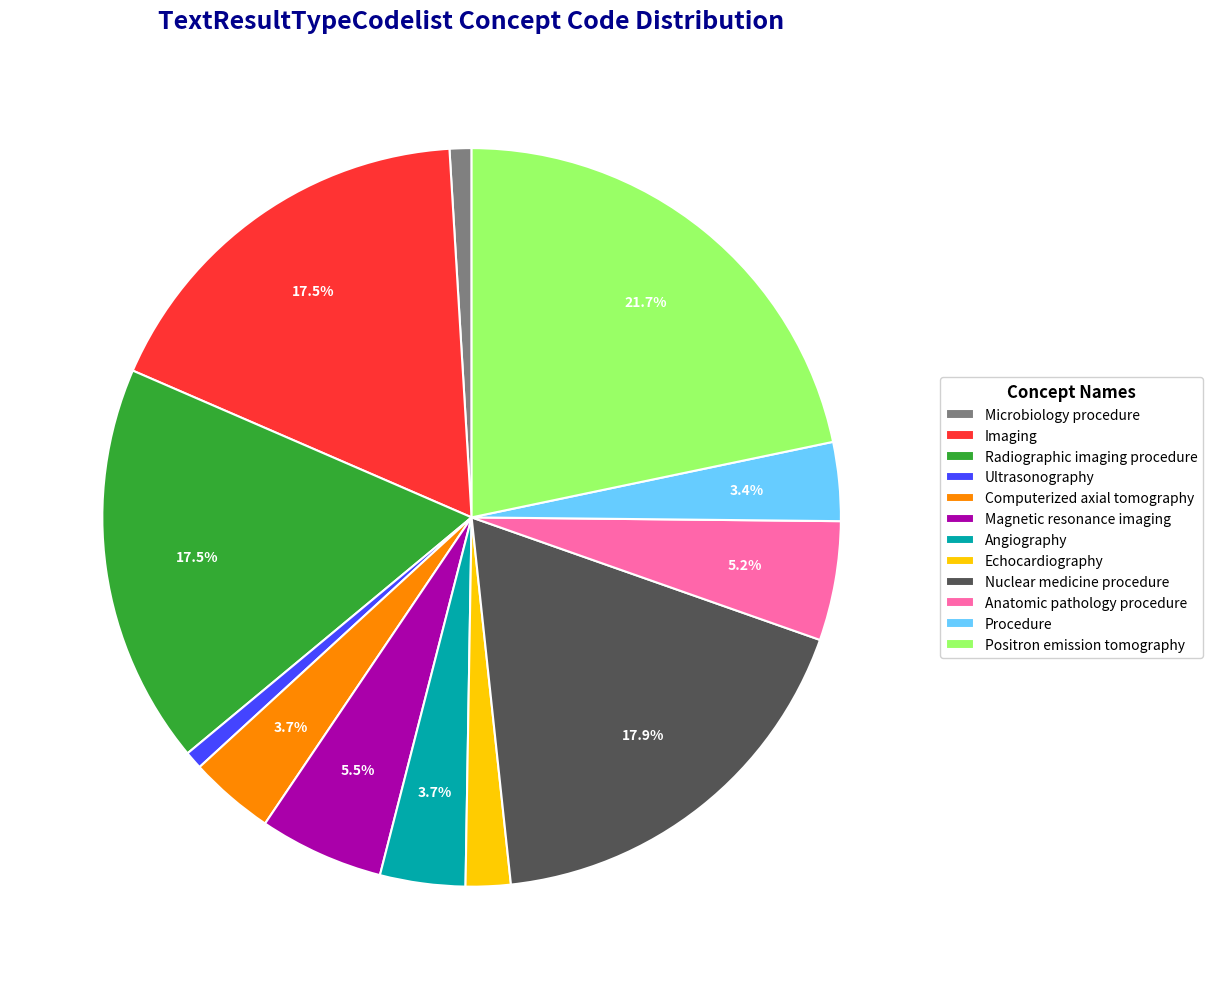

What percentage is NOT represented by Procedure?

96.6%